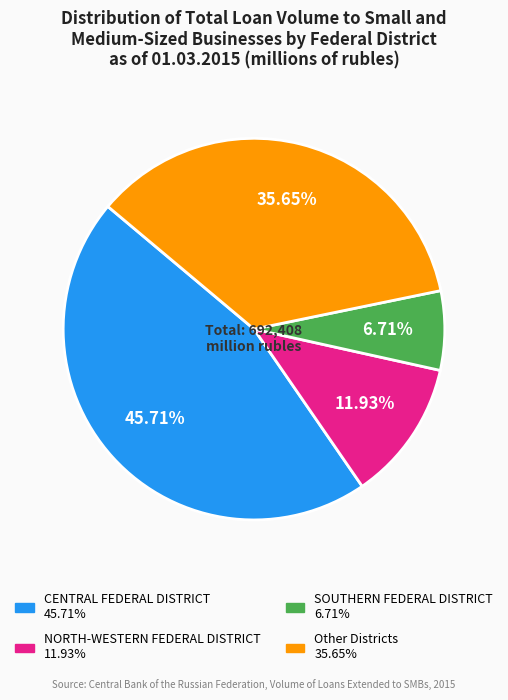

Is there a majority slice in this chart?

No